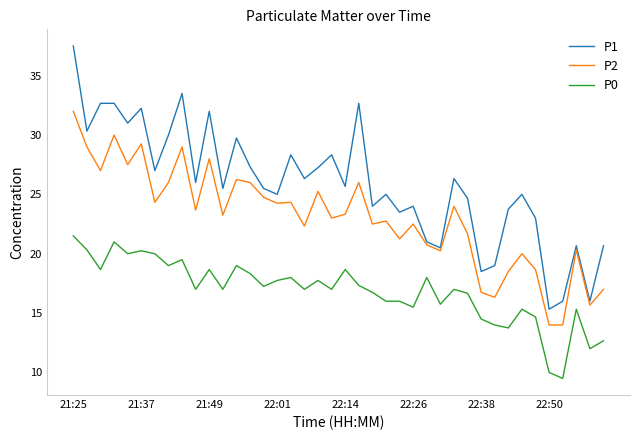

Which series has the largest range (max minus min)?

P1